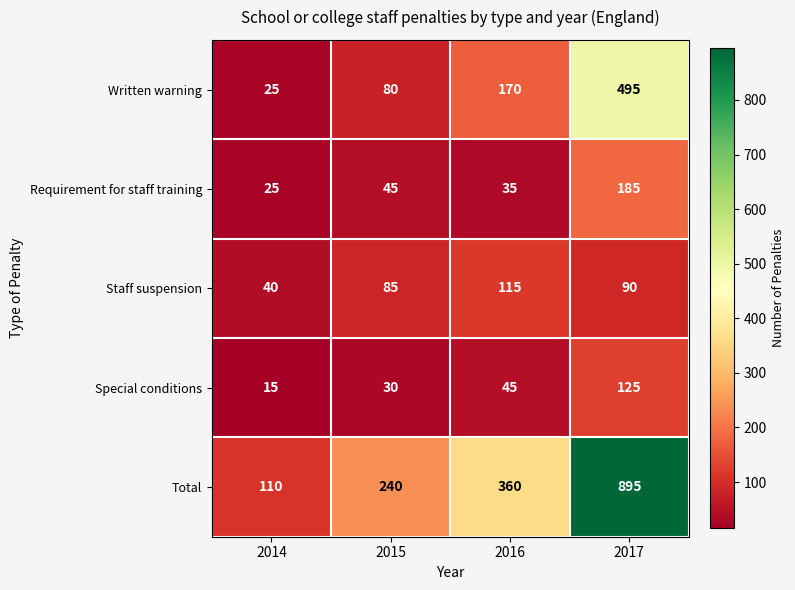

True or false: Requirement for staff training has a value of 10 at 2014.

False